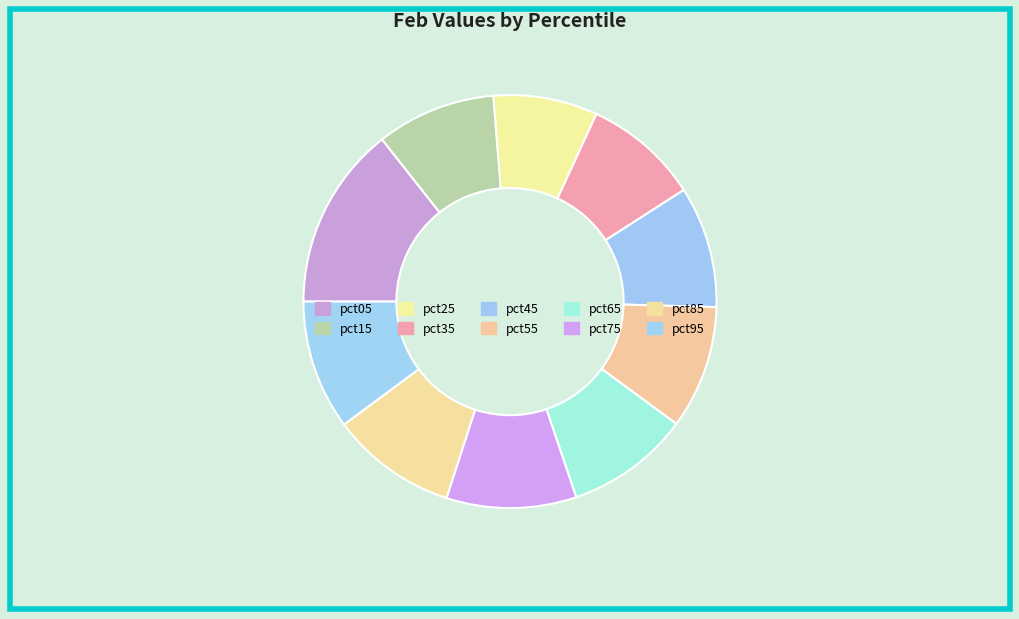

What percentage is the pct05 slice, to the nearest percent?

14%